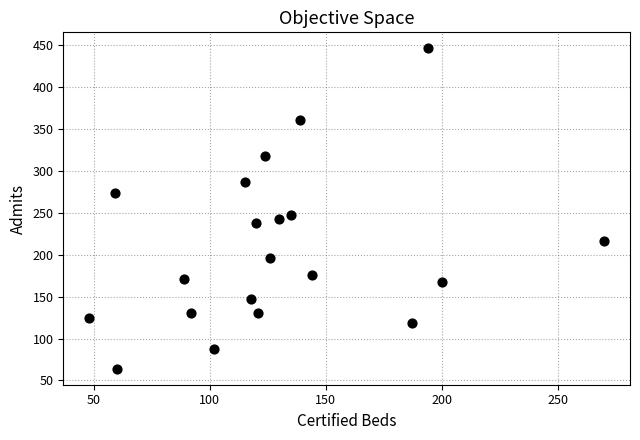

What is the range of X values (max minus min)?

222